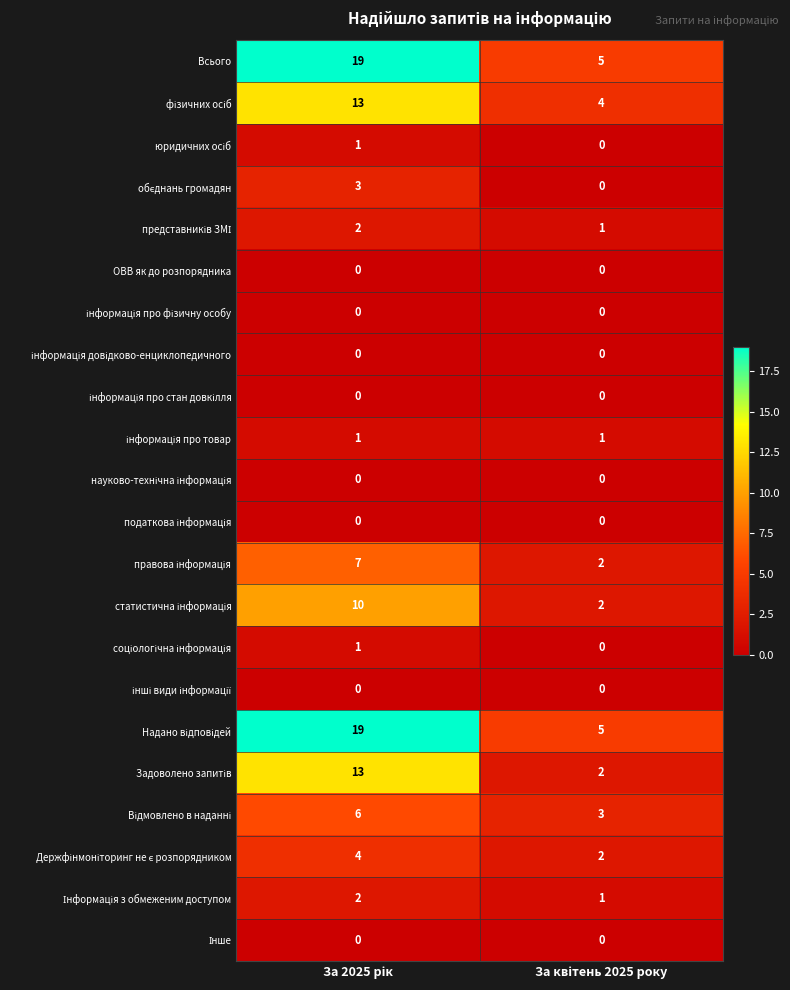

What is the maximum value shown in the chart?

19